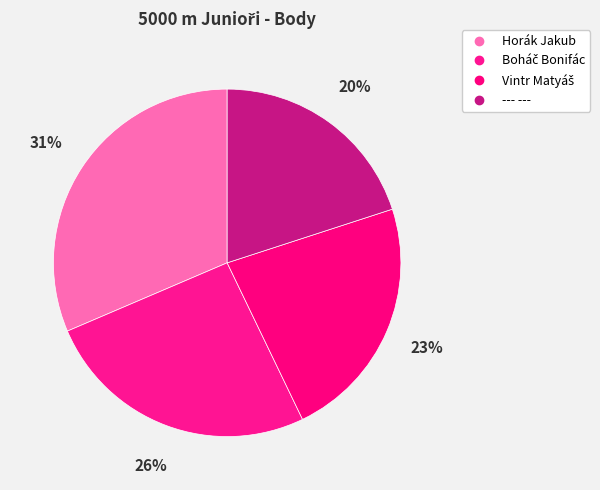

To the nearest percent, what portion does Boháč Bonifác represent?

26%